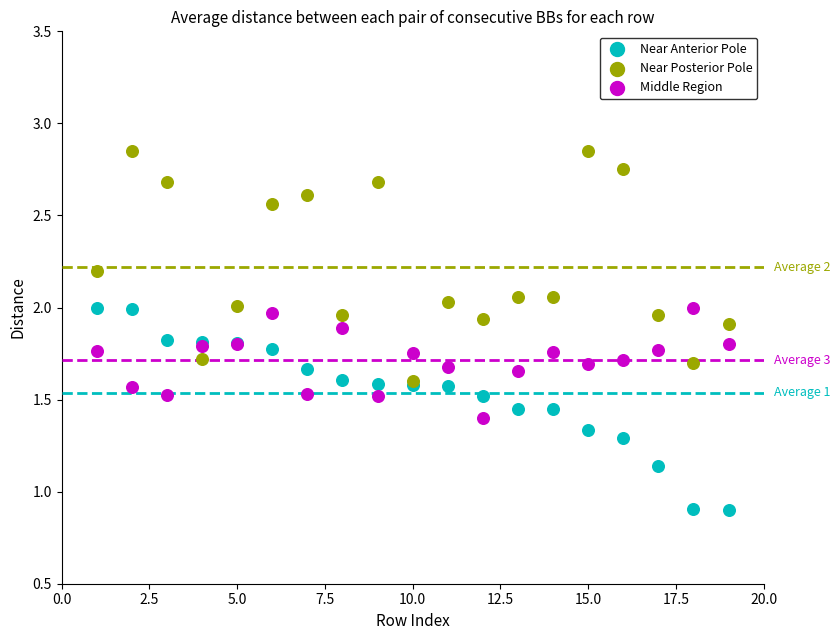

Which series has the widest spread of Y values?

Near Posterior Pole